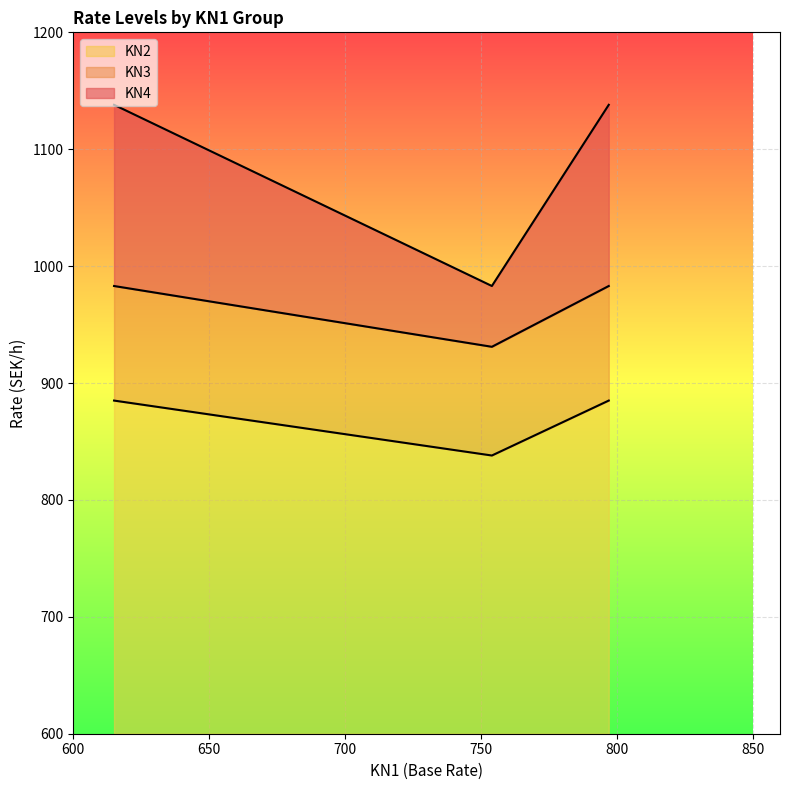

What value does the KN2 series have at 754, to the nearest 5?

840